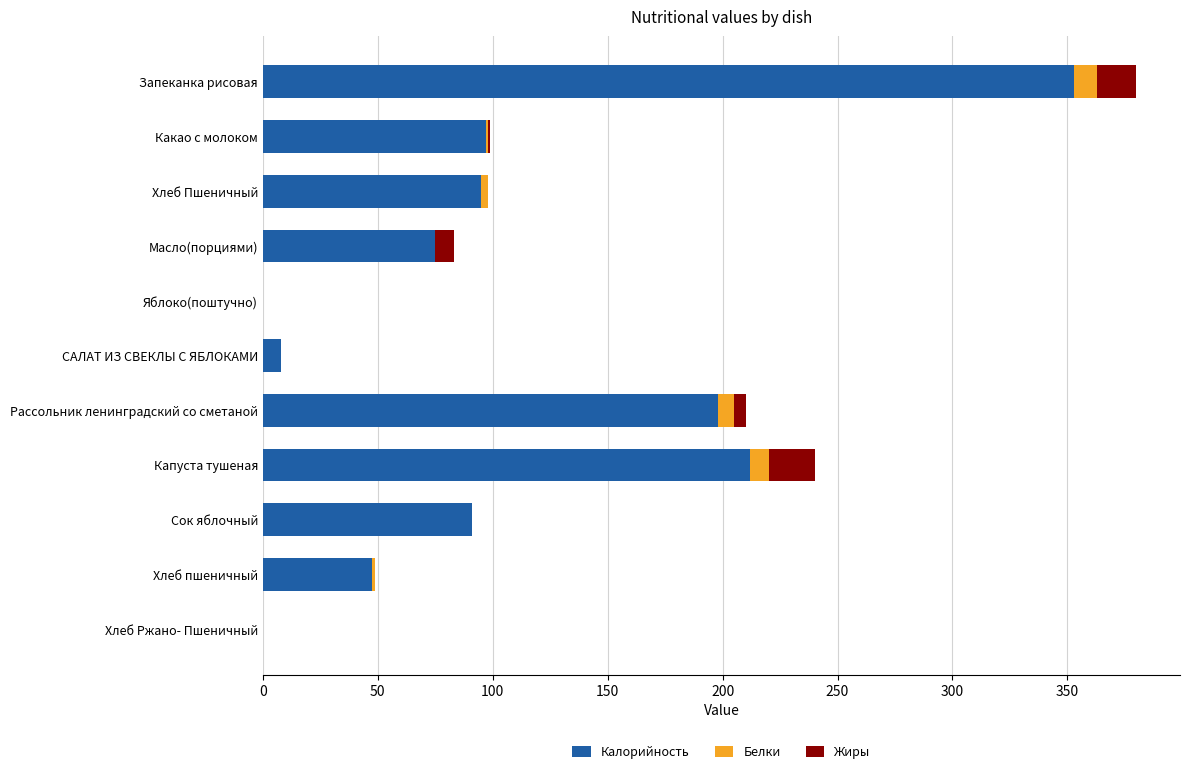

Is it true that Калорийность equals -169.4 at Яблоко(поштучно)?

False